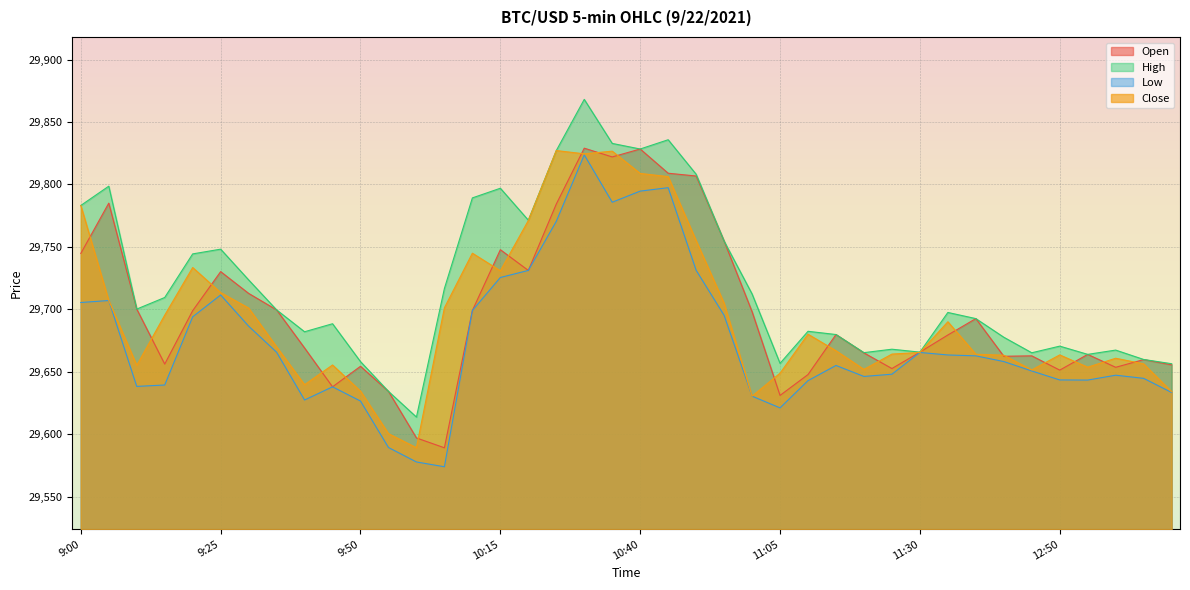

True or false: Low and Open cross at least once.

False